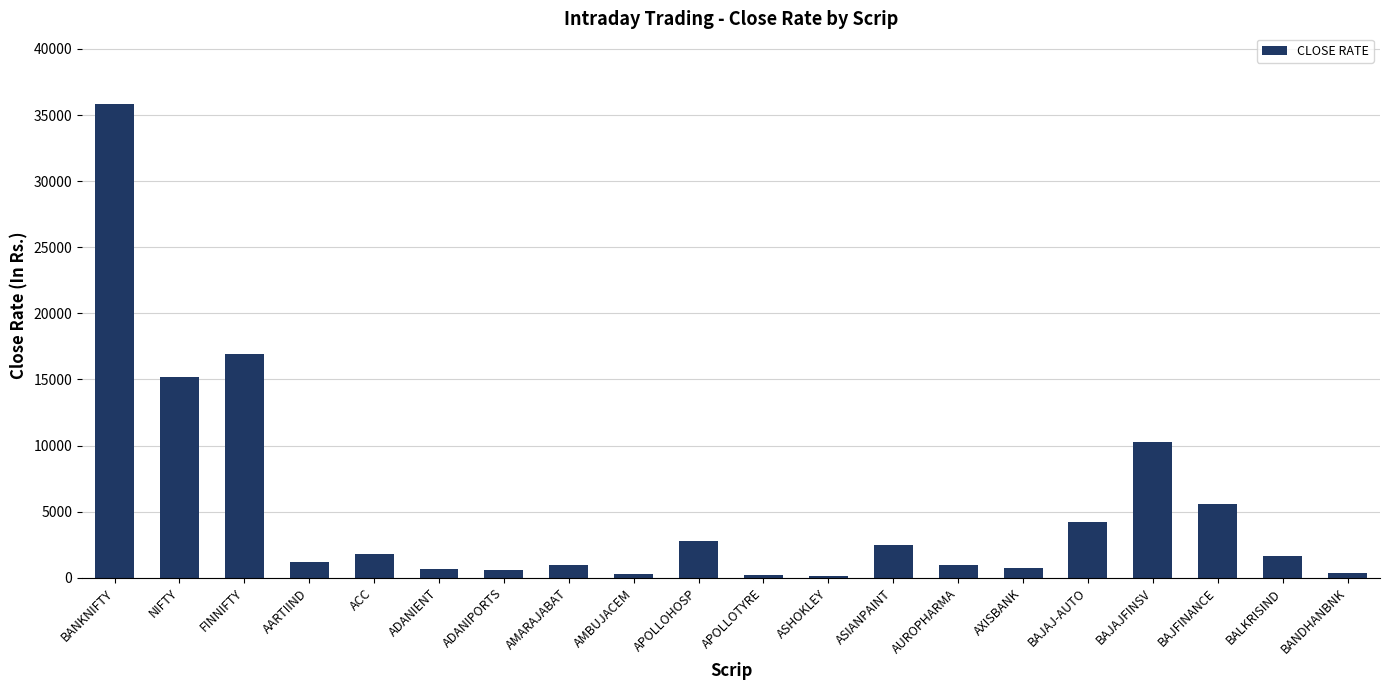

How many bars are there in total?

20